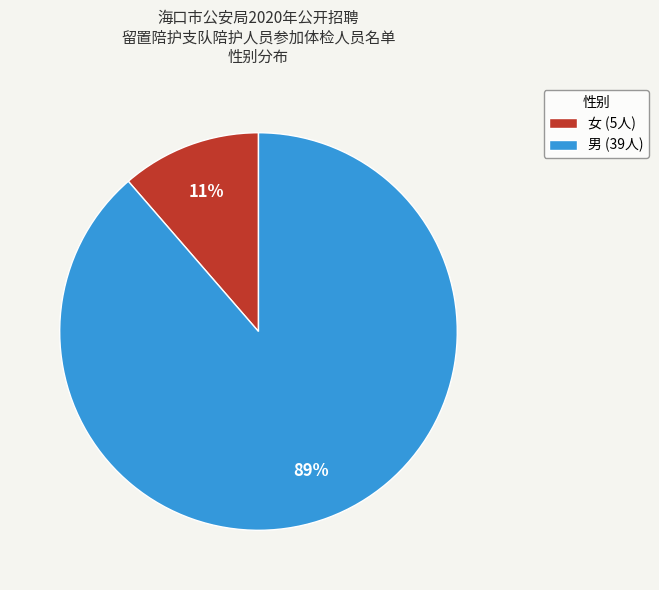

To the nearest percent, what is the average slice percentage?

50%